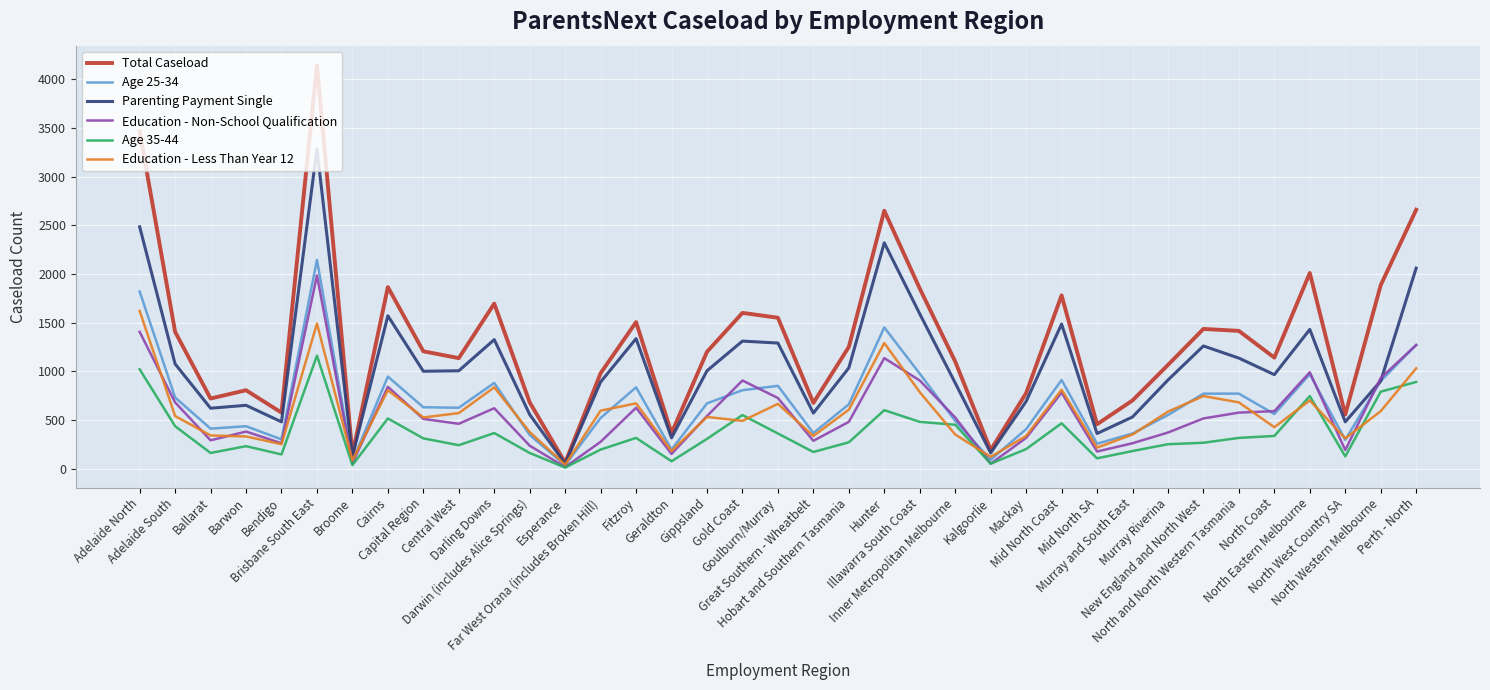

What is the greatest value displayed?

4140